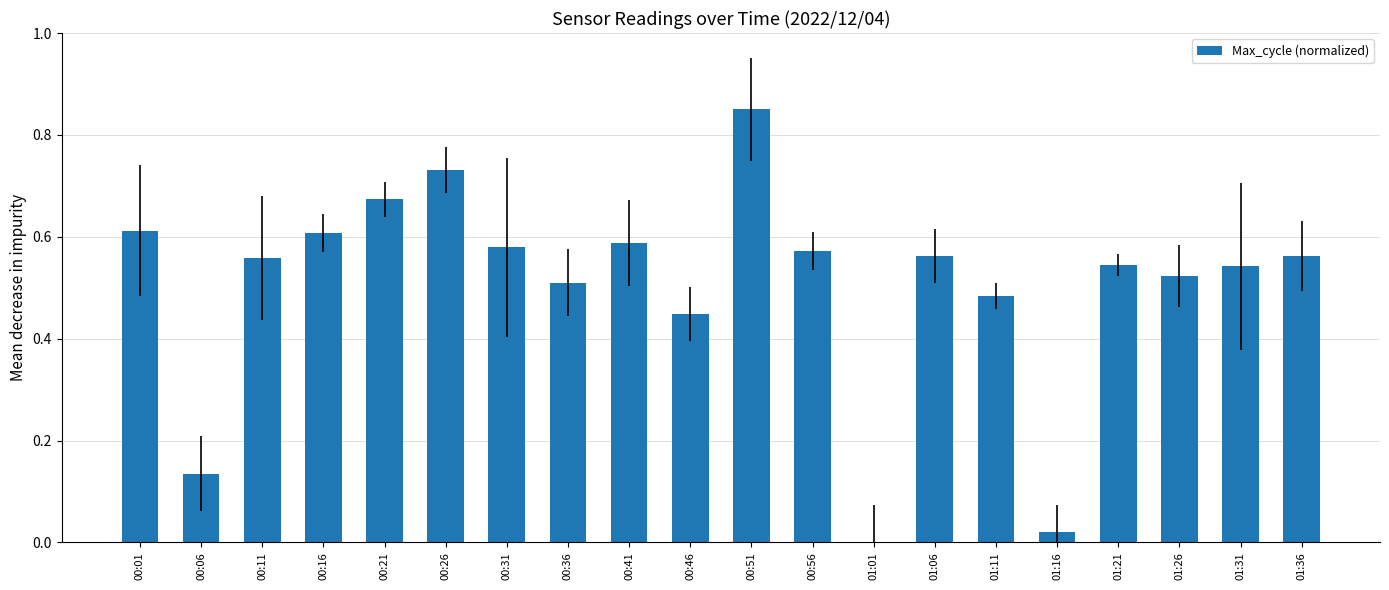

Is it true that the value at 00:51 is 1.5?

False